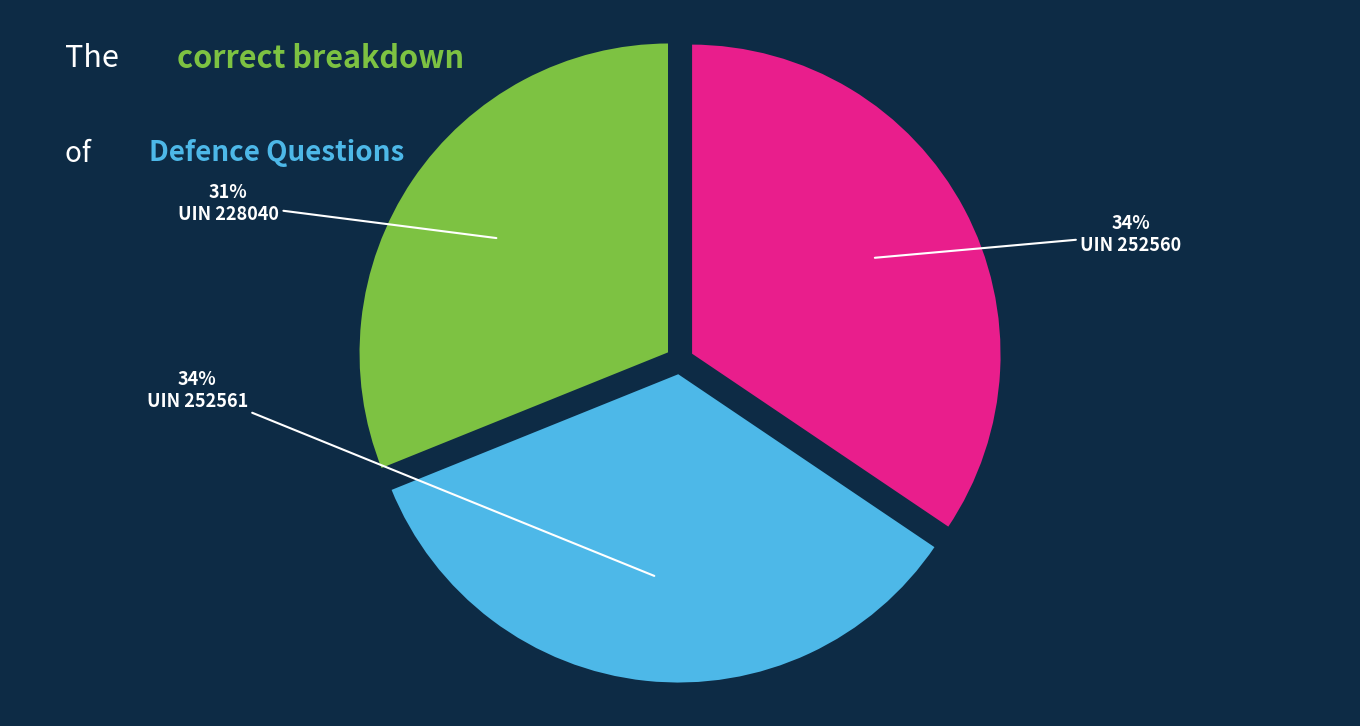

Is it true that UIN 252560 is 29% of the pie?

False